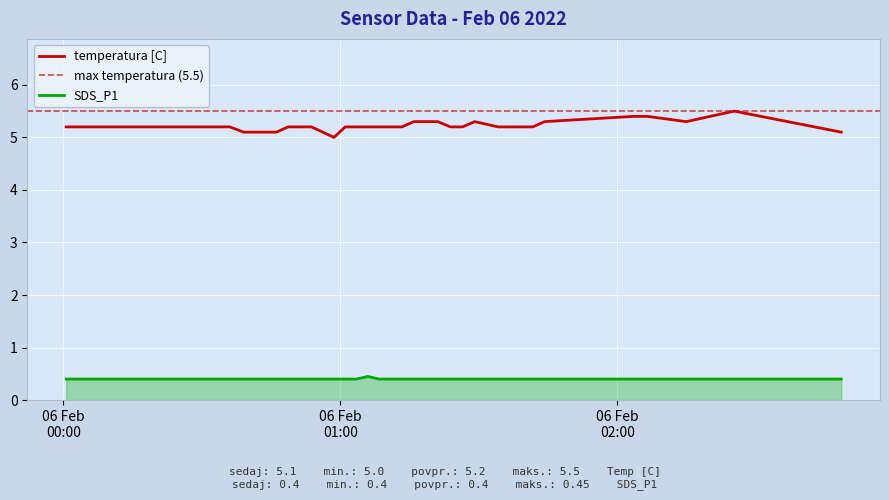

What is the minimum value for temperatura [C]?

5.0